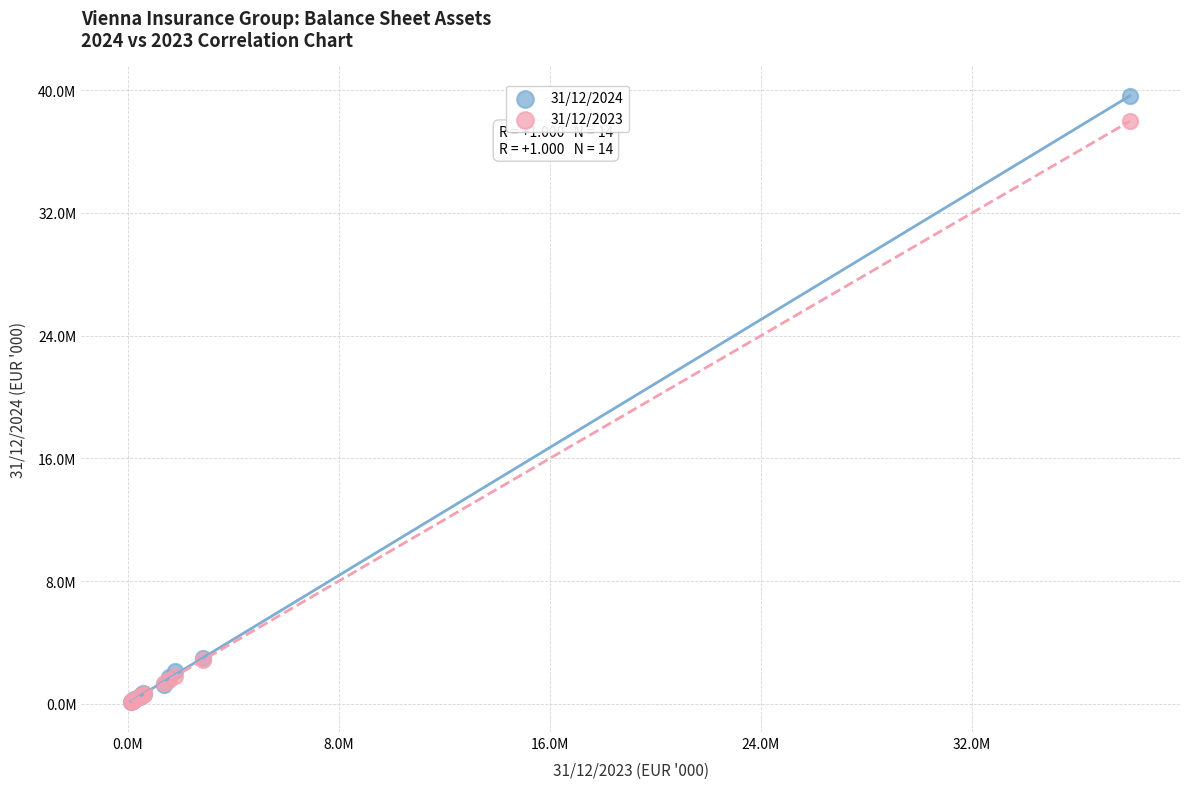

Which series has the widest spread of Y values?

31/12/2024